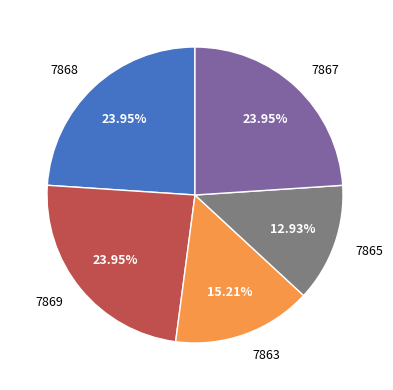

Does 7869 represent more than half of the total?

No